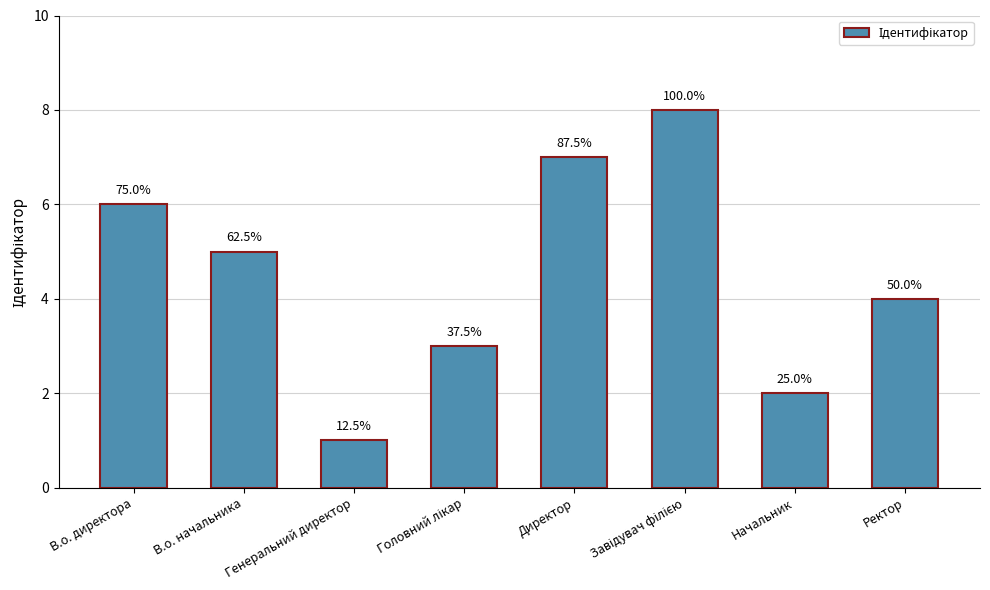

True or false: the data shows 11 at Директор.

False